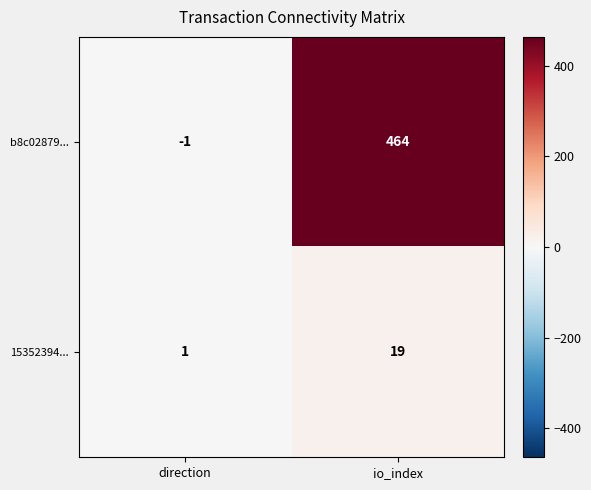

List the series in order of their peak value, lowest first.

15352394..., b8c02879...